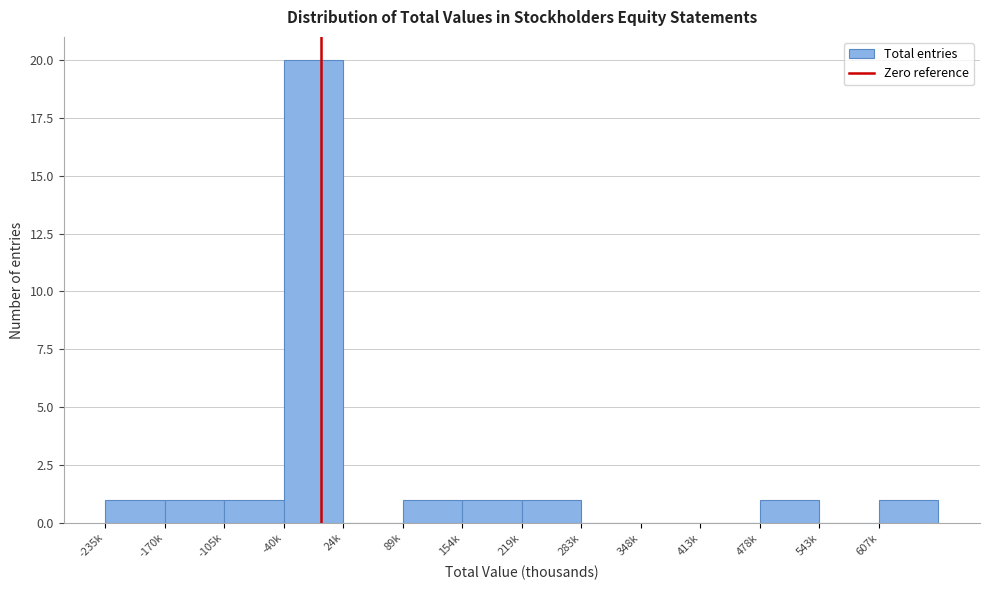

Reading right to left, extract all data points from this chart.

607k=1	543k=0	478k=1	413k=0	348k=0	283k=0	219k=1	154k=1	89k=1	24k=0	-40k=20	-105k=1	-170k=1	-235k=1